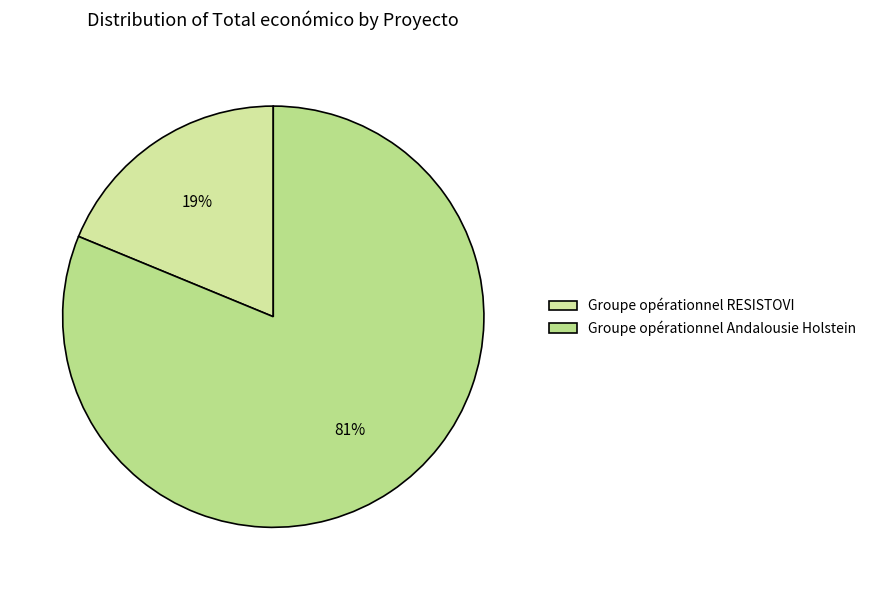

What percentage is the Groupe opérationnel Andalousie Holstein slice, to the nearest percent?

81%